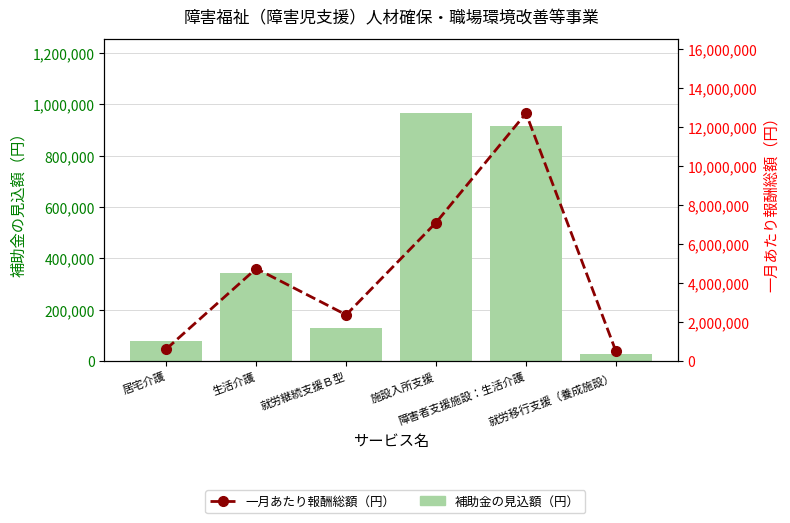

Reading left to right, extract all data points from this chart.

補助金の見込額（円）: 78740	341280	130350	965600	914400	27500
一月あたり報酬総額（円）: 620000	4740000	2370000	7100000	12700000	500000